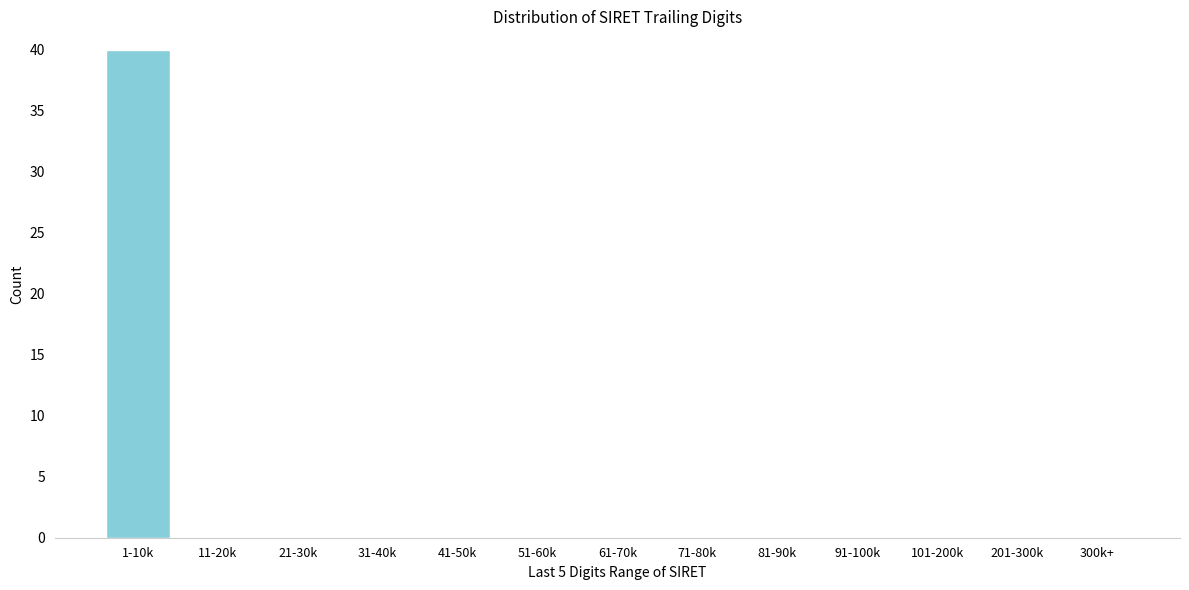

Reading right to left, what are all the values shown in this chart?

300k+=0	201-300k=0	101-200k=0	91-100k=0	81-90k=0	71-80k=0	61-70k=0	51-60k=0	41-50k=0	31-40k=0	21-30k=0	11-20k=0	1-10k=40